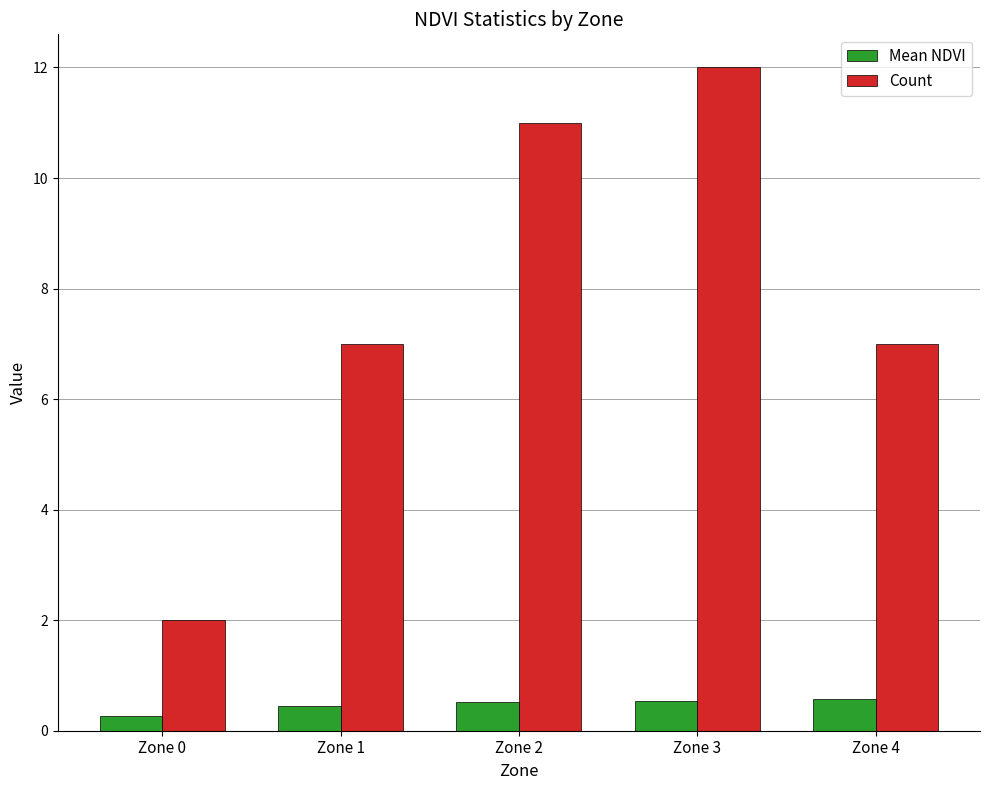

At which category is the sum across all series the highest?

Zone 3